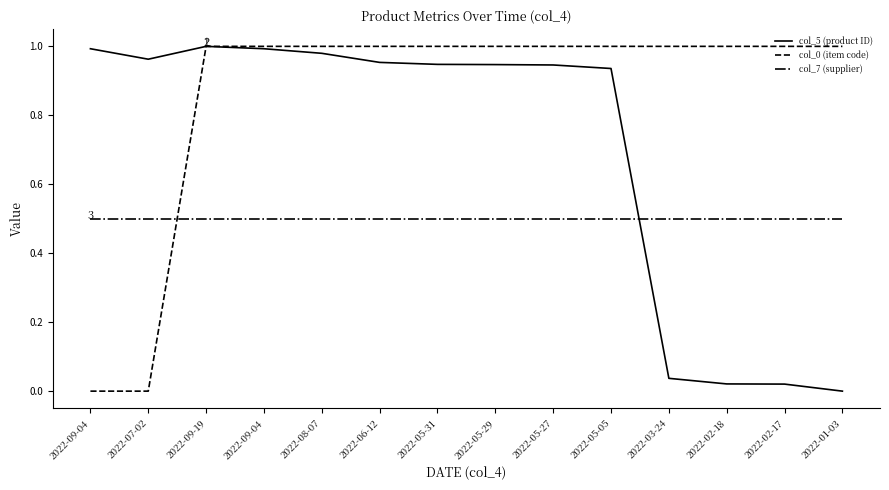

What is the greatest value displayed?

1.0